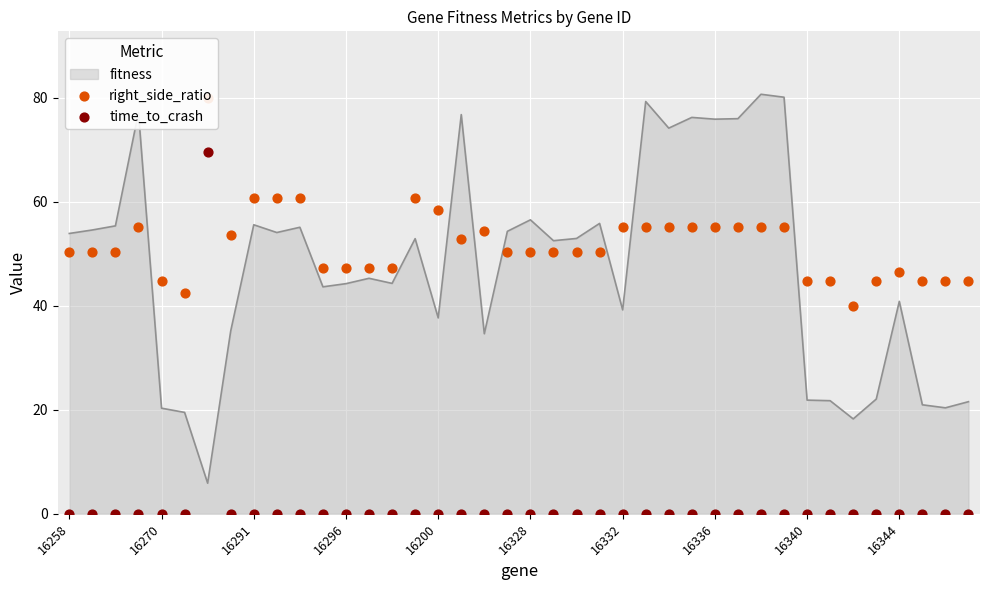

The fitness series shows 16.3 at 16258. True or false?

False